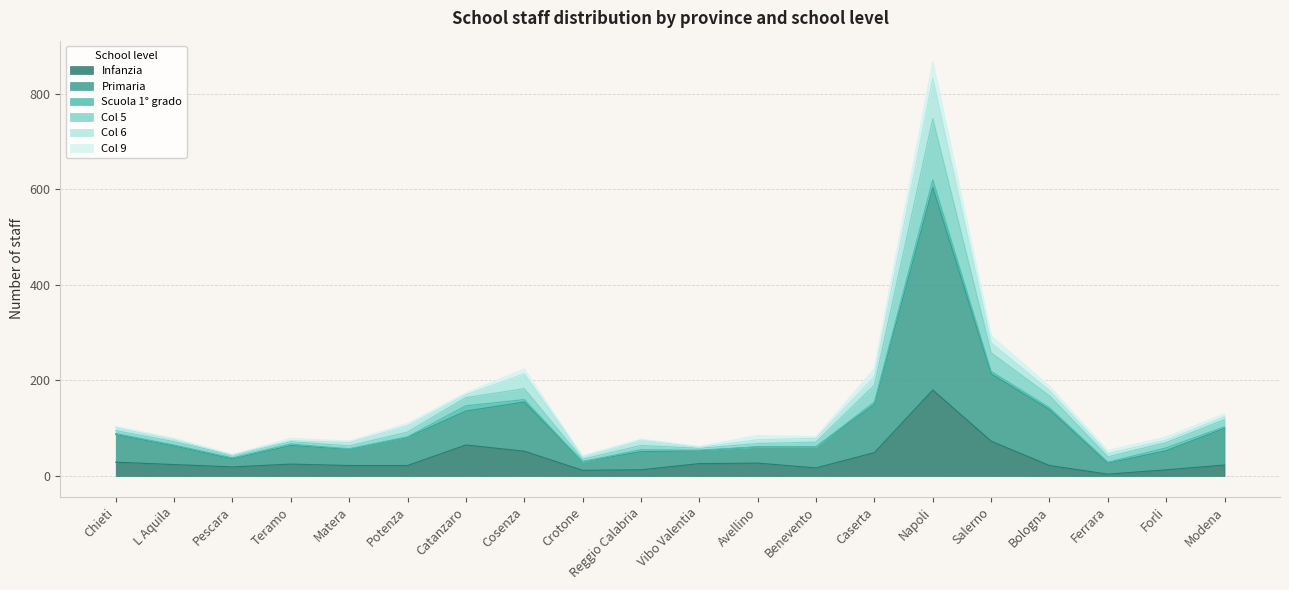

At which label does Infanzia reach its peak?

Napoli